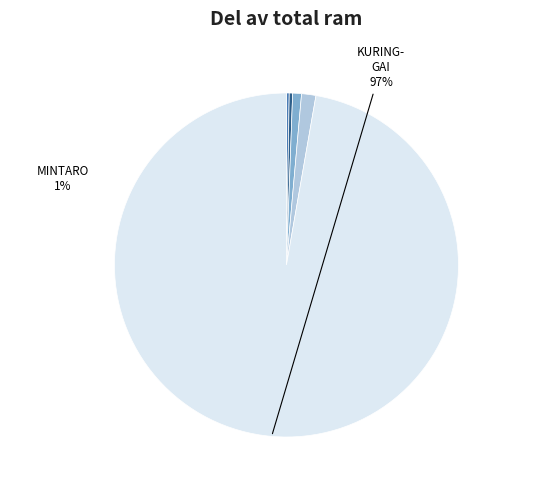

Is there any slice that represents more than half of the pie?

Yes